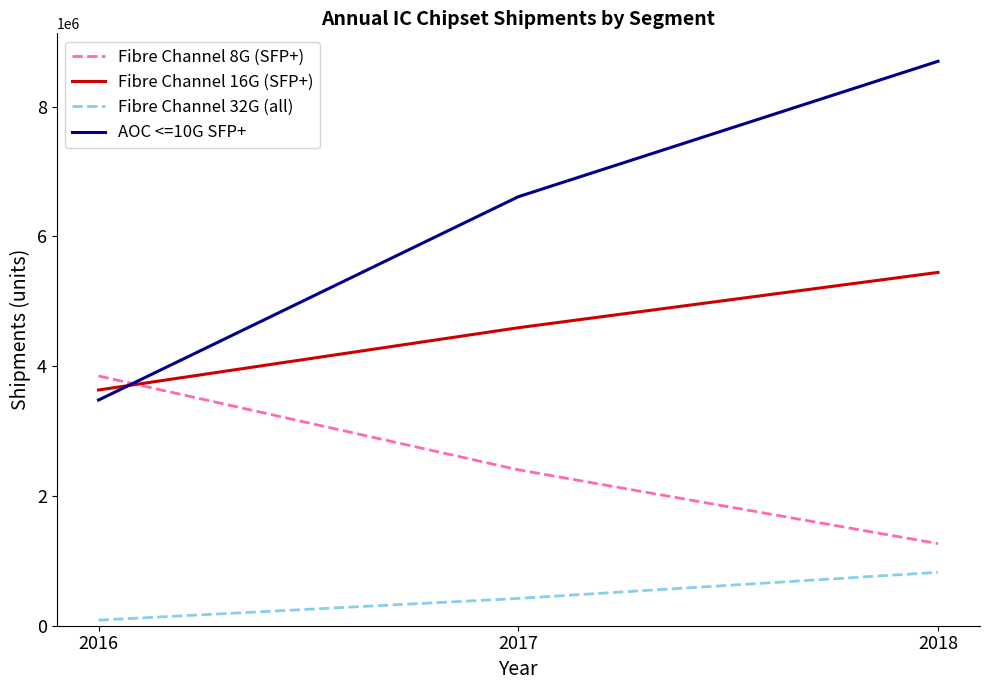

Reading left to right, extract all data points from this chart.

Fibre Channel 8G (SFP+): 2016=3849330	2017=2403350	2018=1265392
Fibre Channel 16G (SFP+): 2016=3633062	2017=4592506	2018=5445119
Fibre Channel 32G (all): 2016=85676	2017=420821	2018=823199
AOC <=10G SFP+: 2016=3477956	2017=6611410	2018=8699070